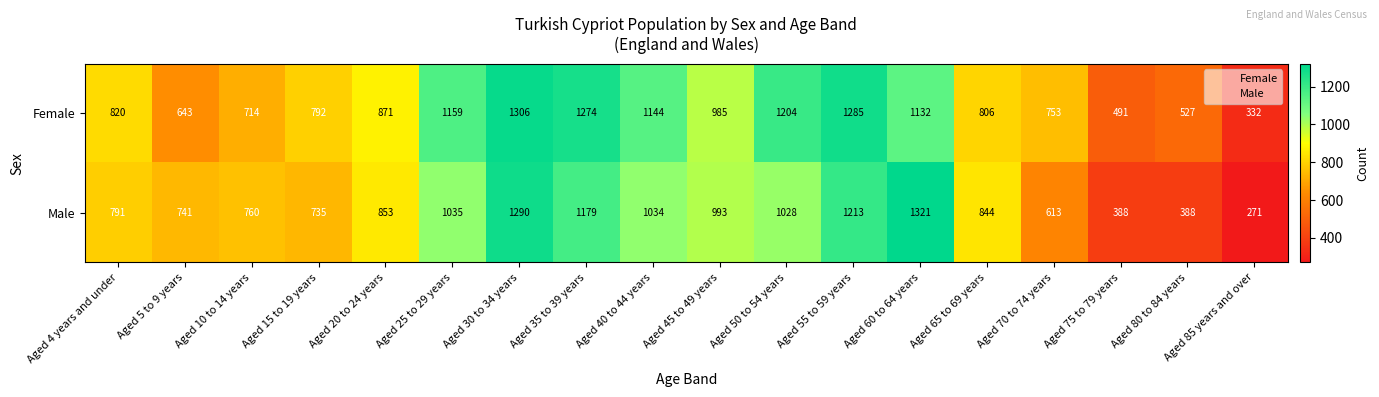

What is the average value of the Female series?

902